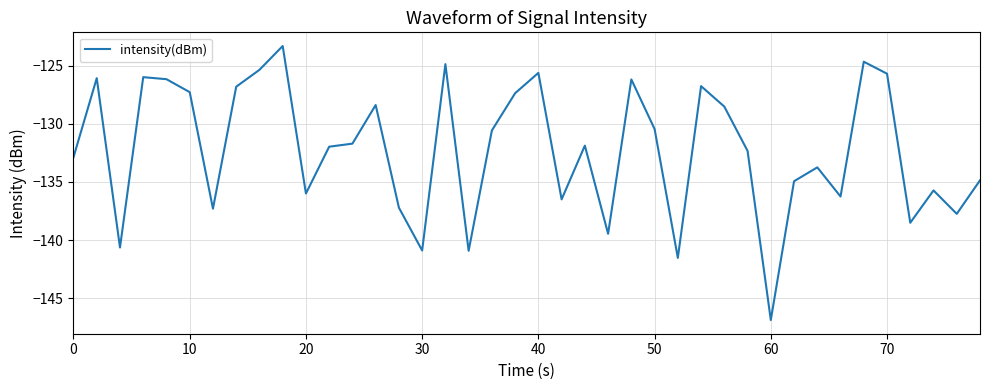

What is the greatest value displayed?

-123.3